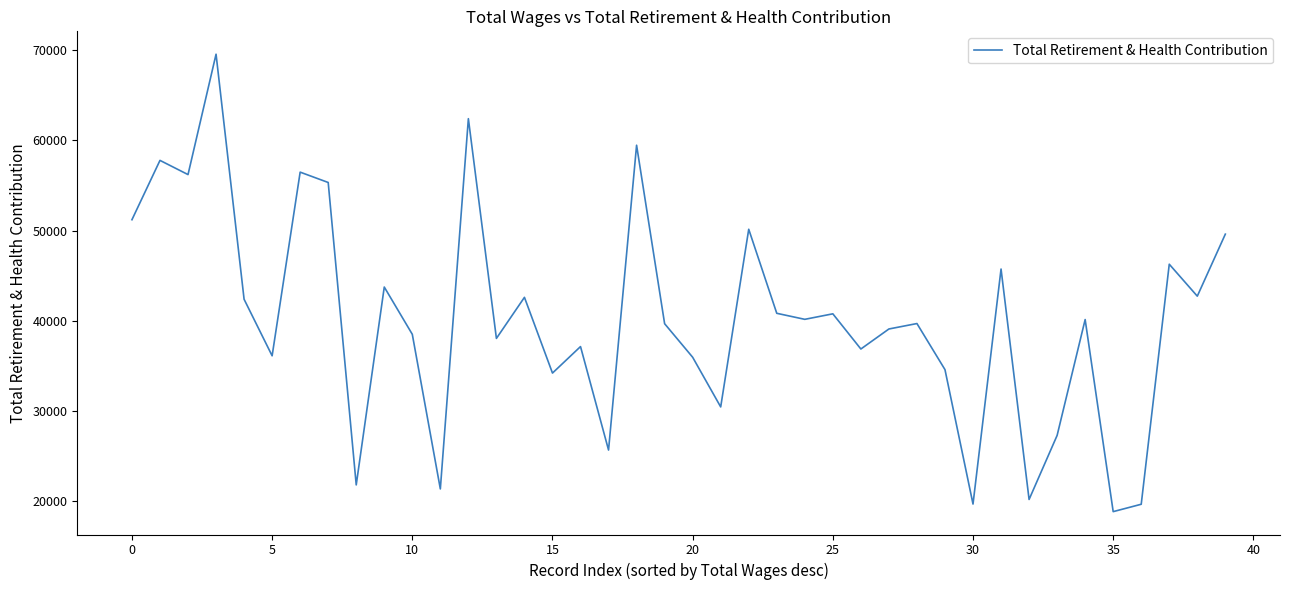

What is the minimum value shown in the chart?

18838